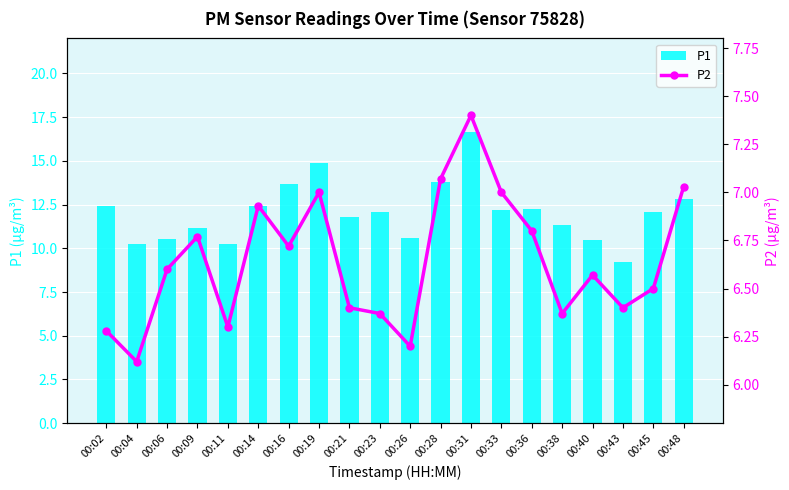

What is the difference between the highest and lowest values at 00:40?

3.9